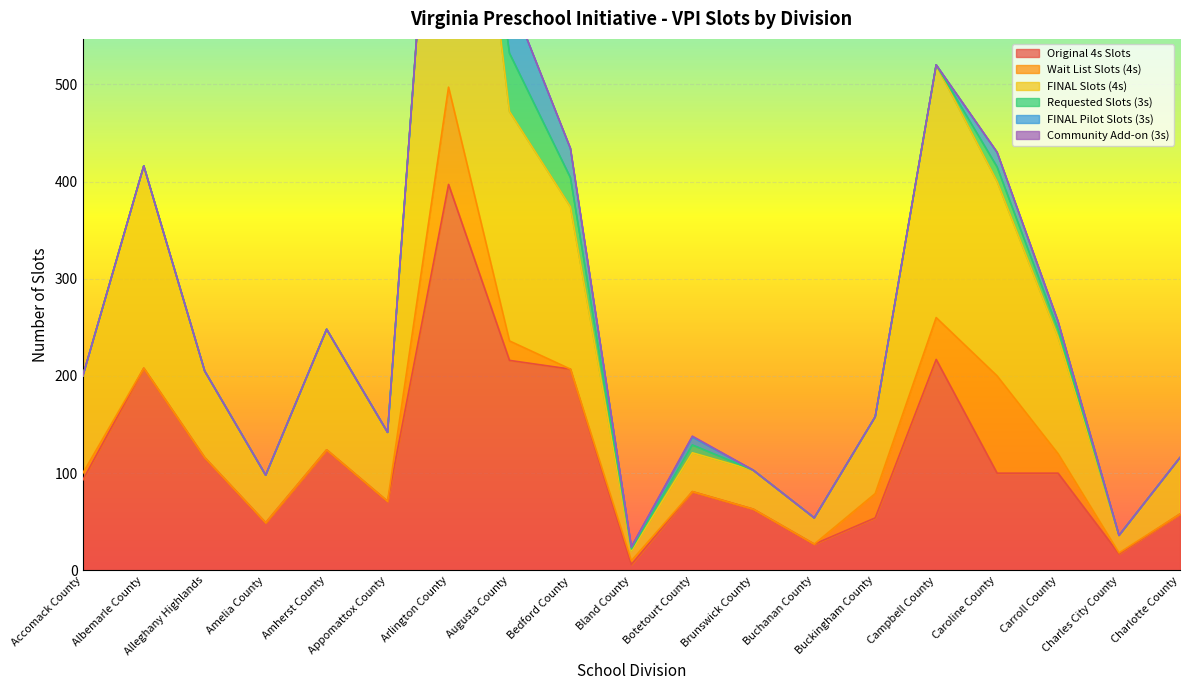

At how many categories does at least one series exceed 335?

1